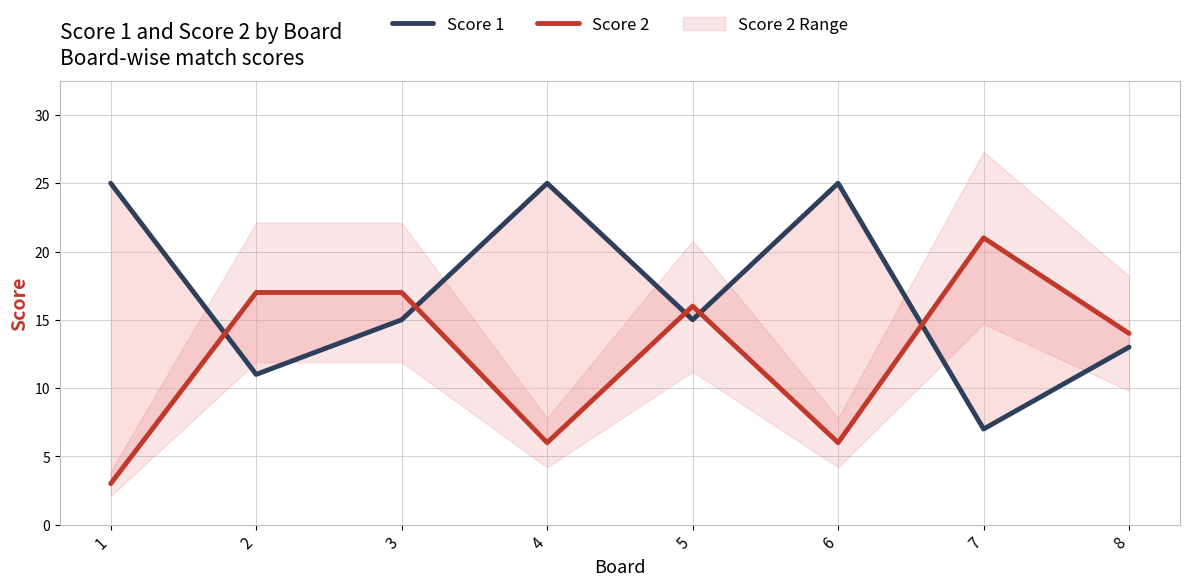

What is the total value across all series at 6?

31